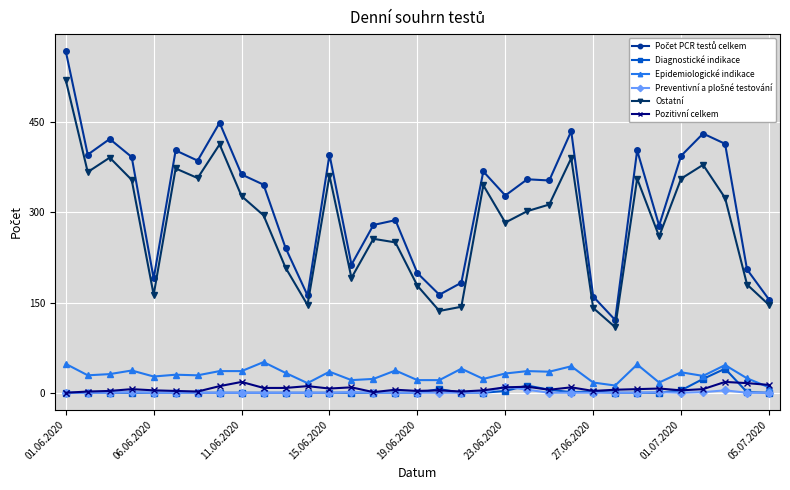

True or false: Ostatní and Diagnostické indikace intersect in this chart.

False